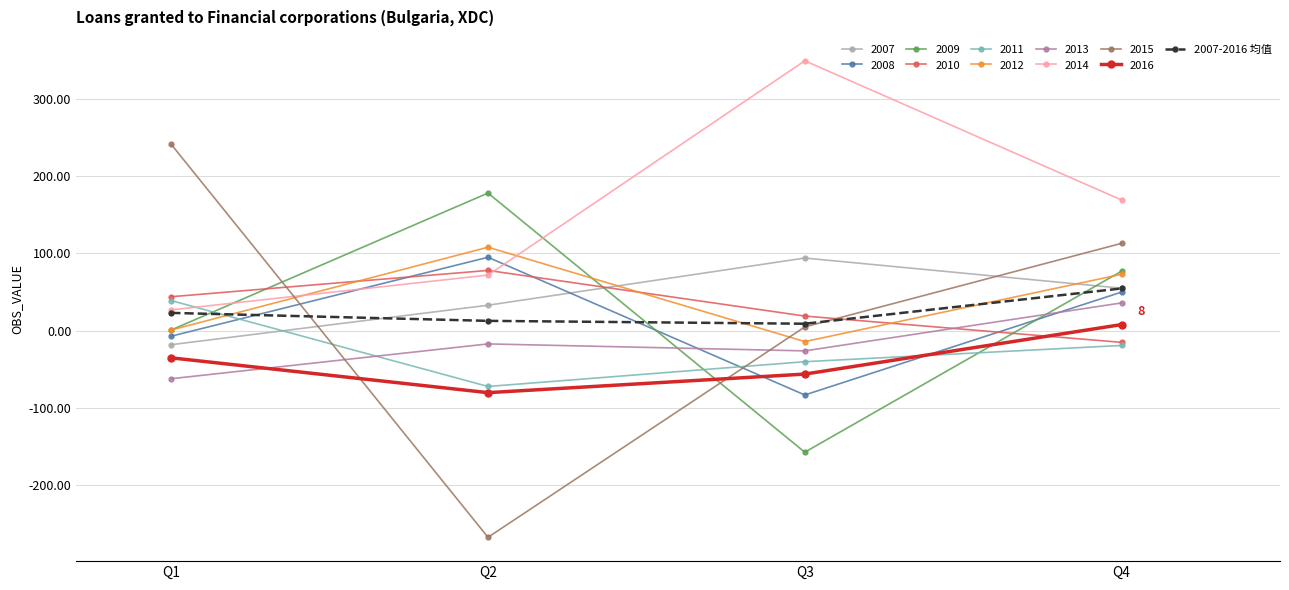

How many lines are shown in the chart?

11